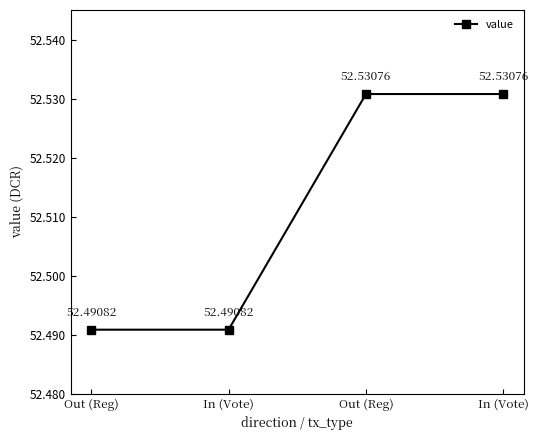

How many categories are shown in the chart?

4